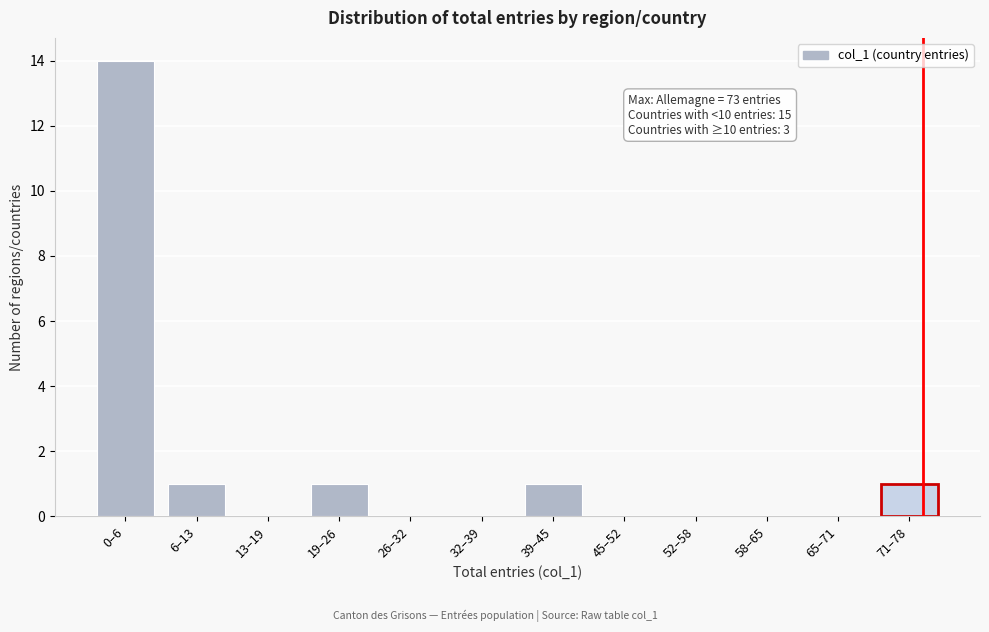

Reading left to right, list all the values displayed in this chart.

0–6=14	6–13=1	13–19=0	19–26=1	26–32=0	32–39=0	39–45=1	45–52=0	52–58=0	58–65=0	65–71=0	71–78=1